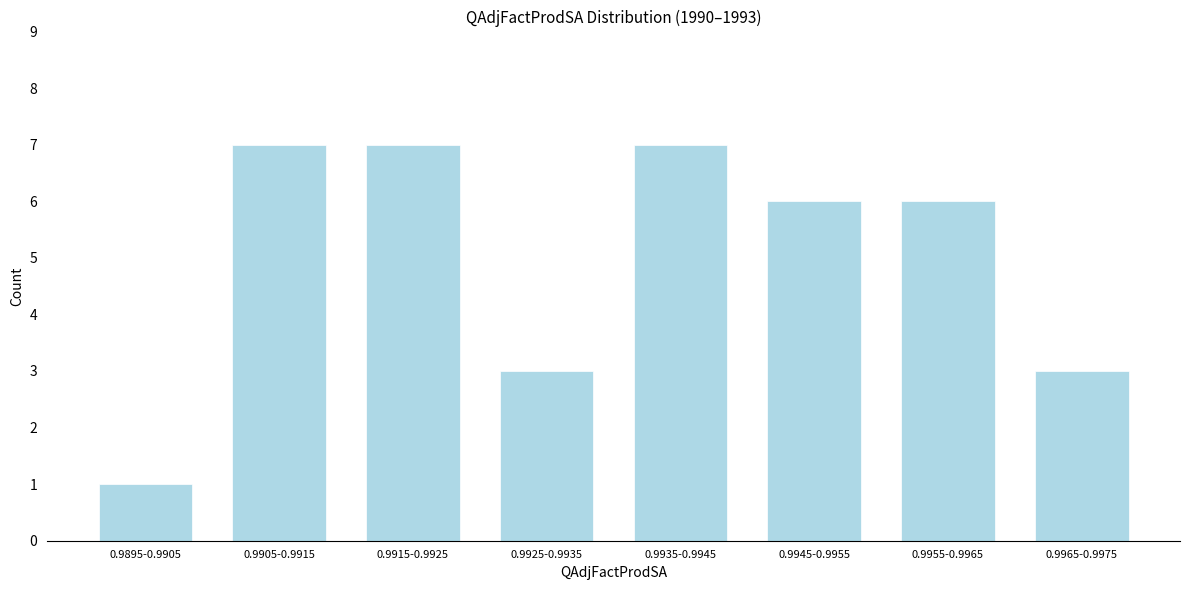

Reading left to right, what are all the values shown in this chart?

0.9895-0.9905=1	0.9905-0.9915=7	0.9915-0.9925=7	0.9925-0.9935=3	0.9935-0.9945=7	0.9945-0.9955=6	0.9955-0.9965=6	0.9965-0.9975=3